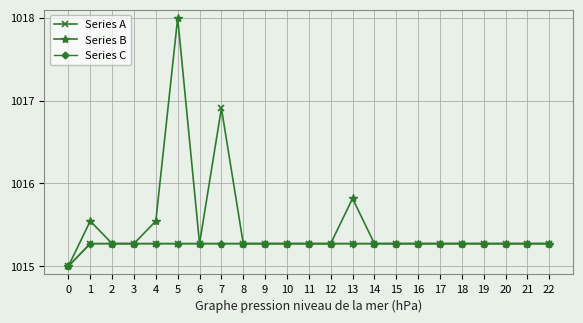

Which series has the widest spread of values?

Series B